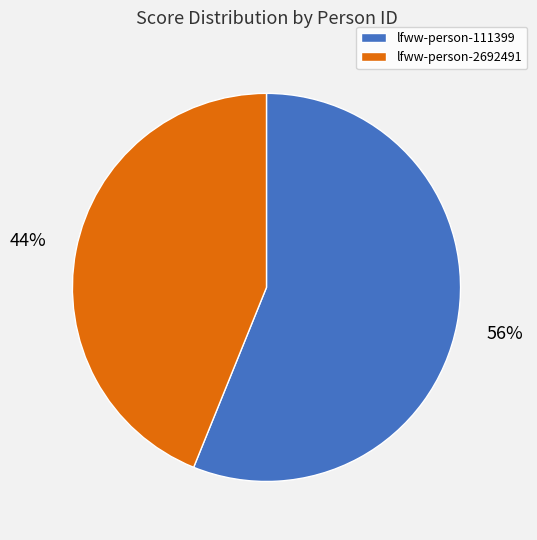

Approximately how many times larger is the value at lfww-person-111399 compared to lfww-person-2692491?

1.3